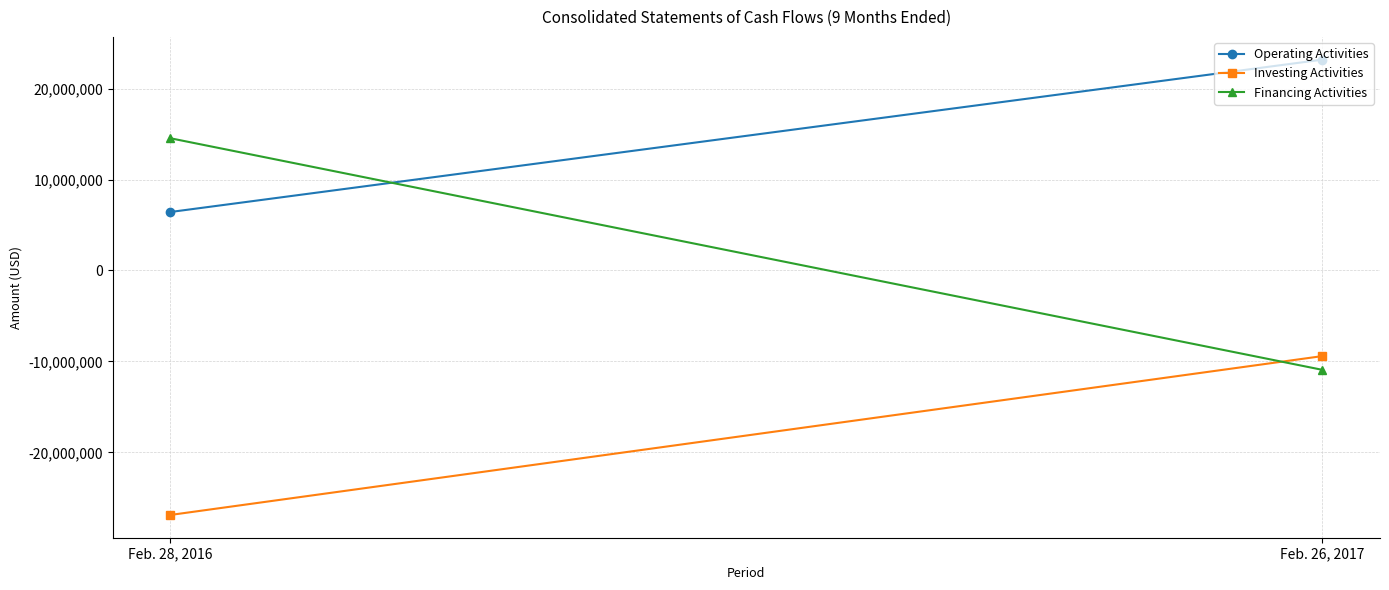

What is the value of the Financing Activities point at the 1st from the left?

14539000